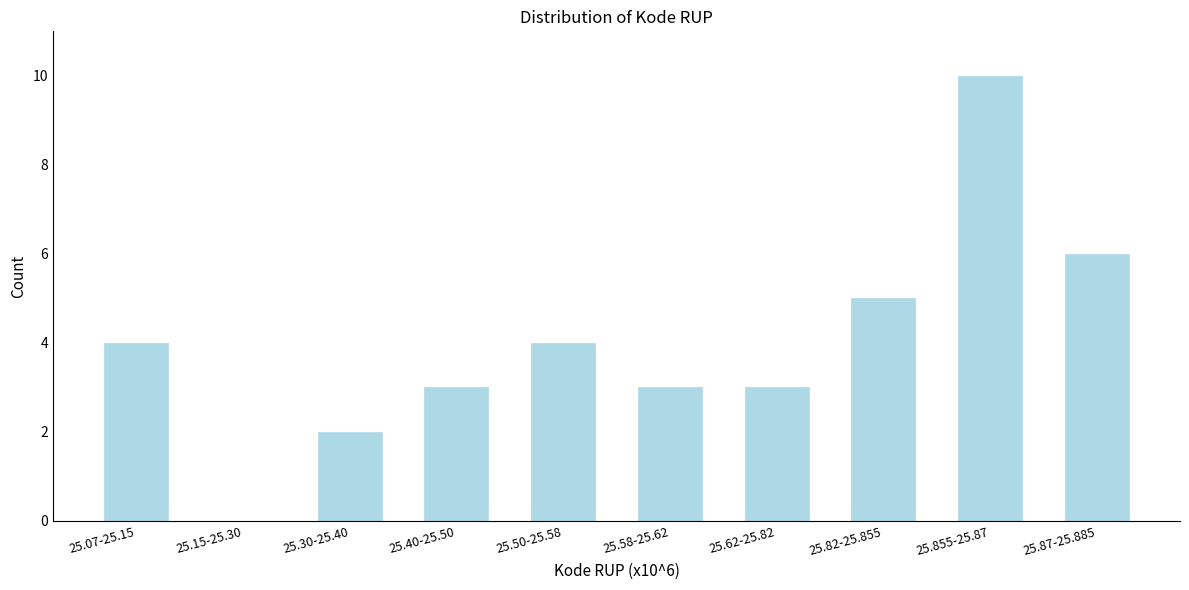

Reading left to right, list all the values displayed in this chart.

25.07-25.15=4	25.15-25.30=0	25.30-25.40=2	25.40-25.50=3	25.50-25.58=4	25.58-25.62=3	25.62-25.82=3	25.82-25.855=5	25.855-25.87=10	25.87-25.885=6